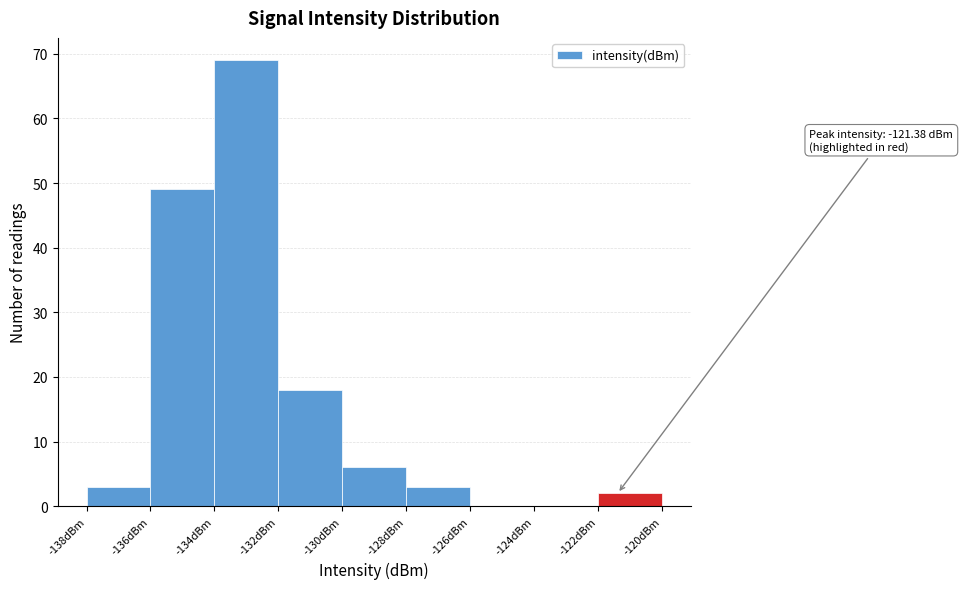

Which range on the x-axis has the tallest bar?

-134 to -132